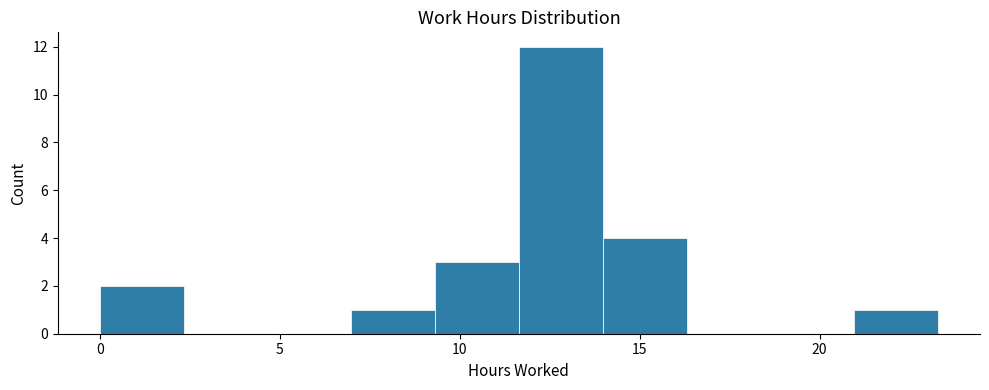

Reading left to right, list every bar in this chart as the range it spans on the x-axis followed by its height. Neither the bar edges nor the heights are printed on the chart, so give them approximately, as read against the axes.

0.0 to 2.5: 2
2.5 to 4.5: 0
4.5 to 7.0: 0
7.0 to 9.5: 1
9.5 to 11.5: 3
11.5 to 14.0: 12
14.0 to 16.5: 4
16.5 to 18.5: 0
18.5 to 21.0: 0
21.0 to 23.5: 1